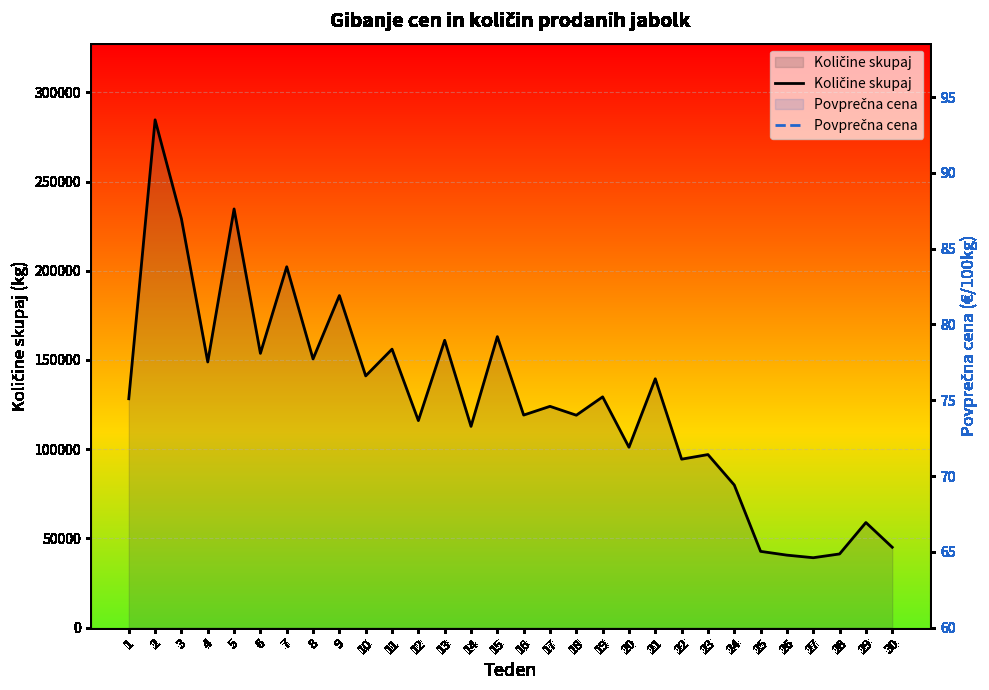

The Povprečna cena series shows 117.1 at 21. True or false?

False